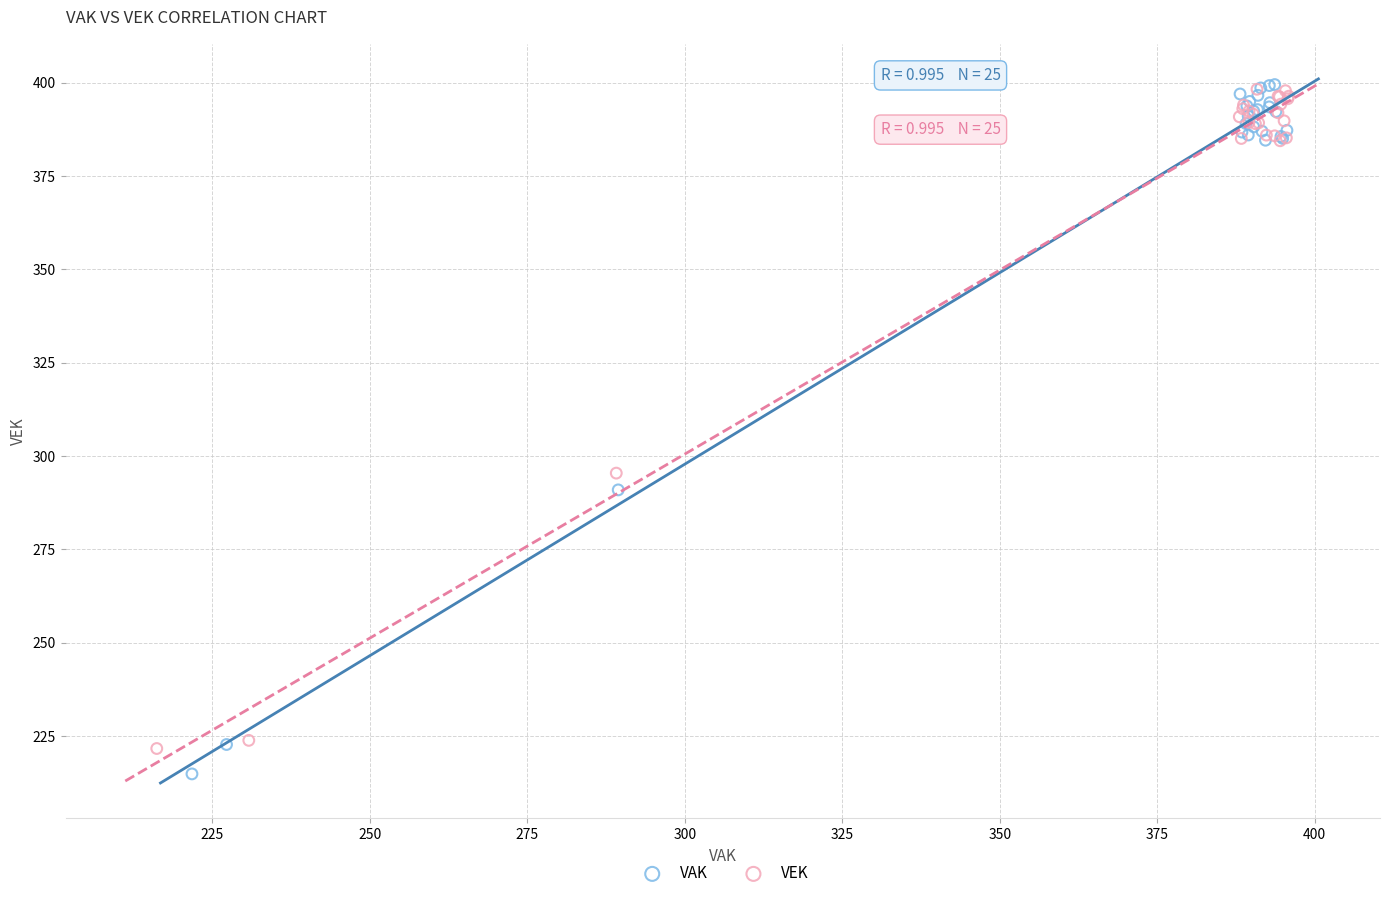

Which series contains the lowest Y value?

VAK